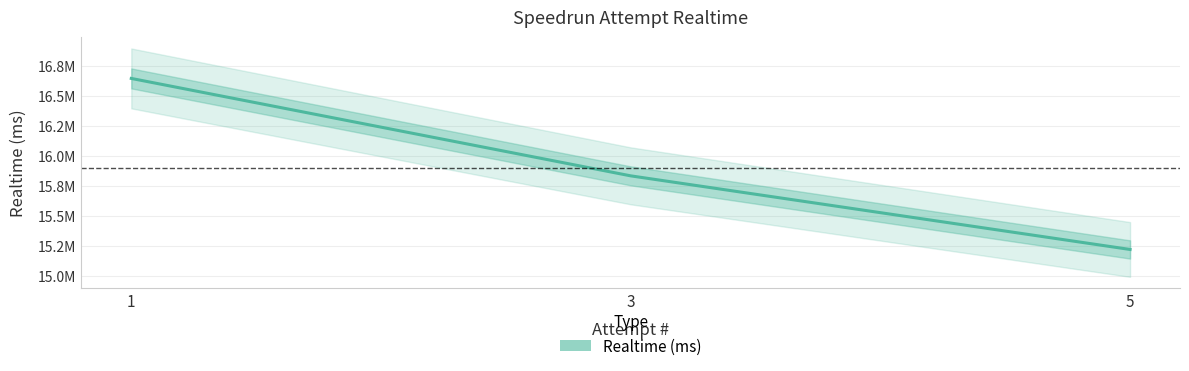

What is the change in value from 1 to 5?

-1426348